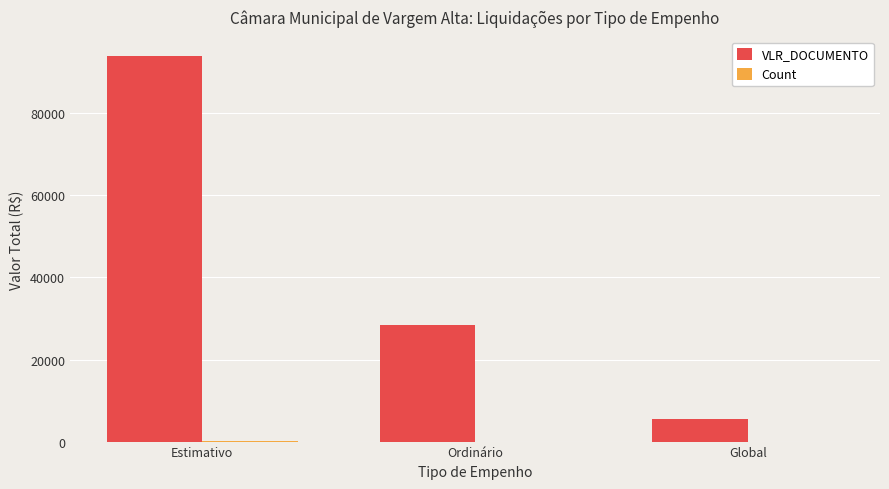

At which category is the sum across all series the highest?

Estimativo